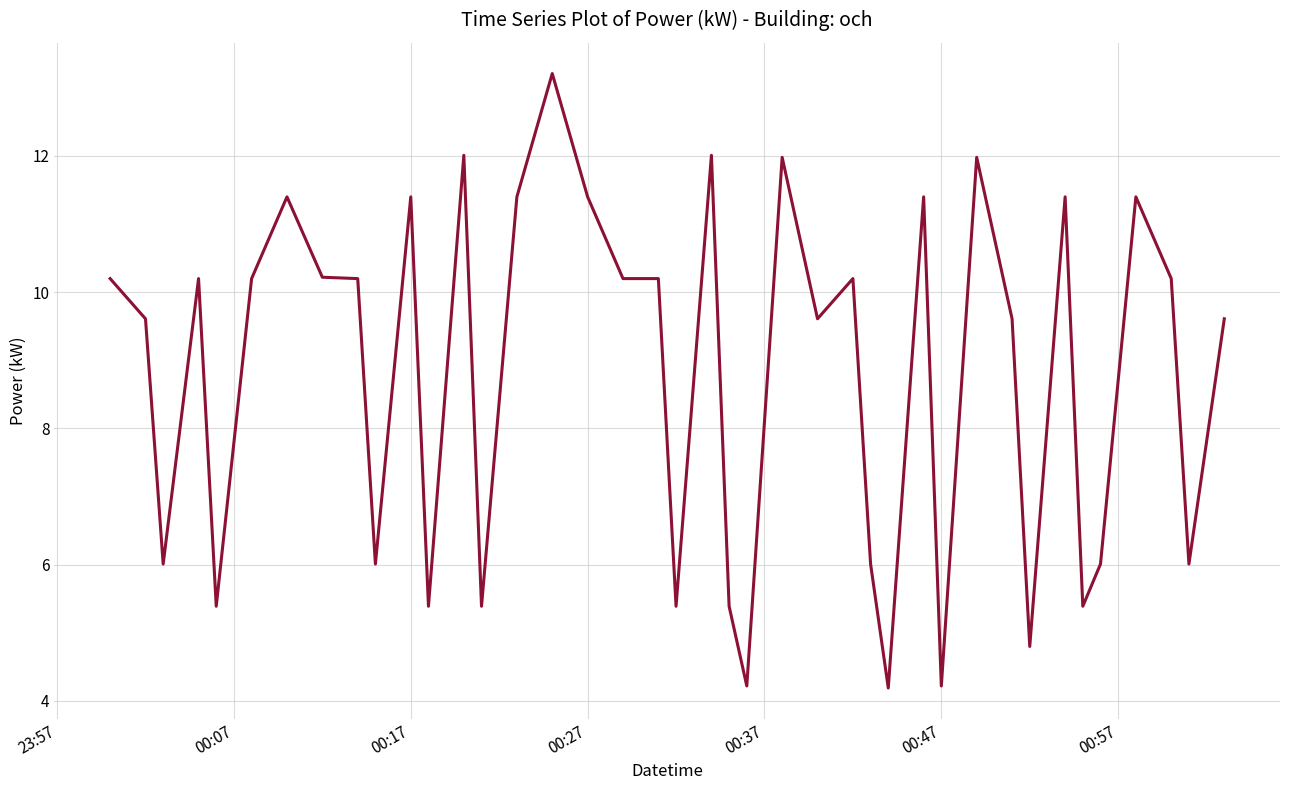

Does the chart display data point markers on the line(s)?

No